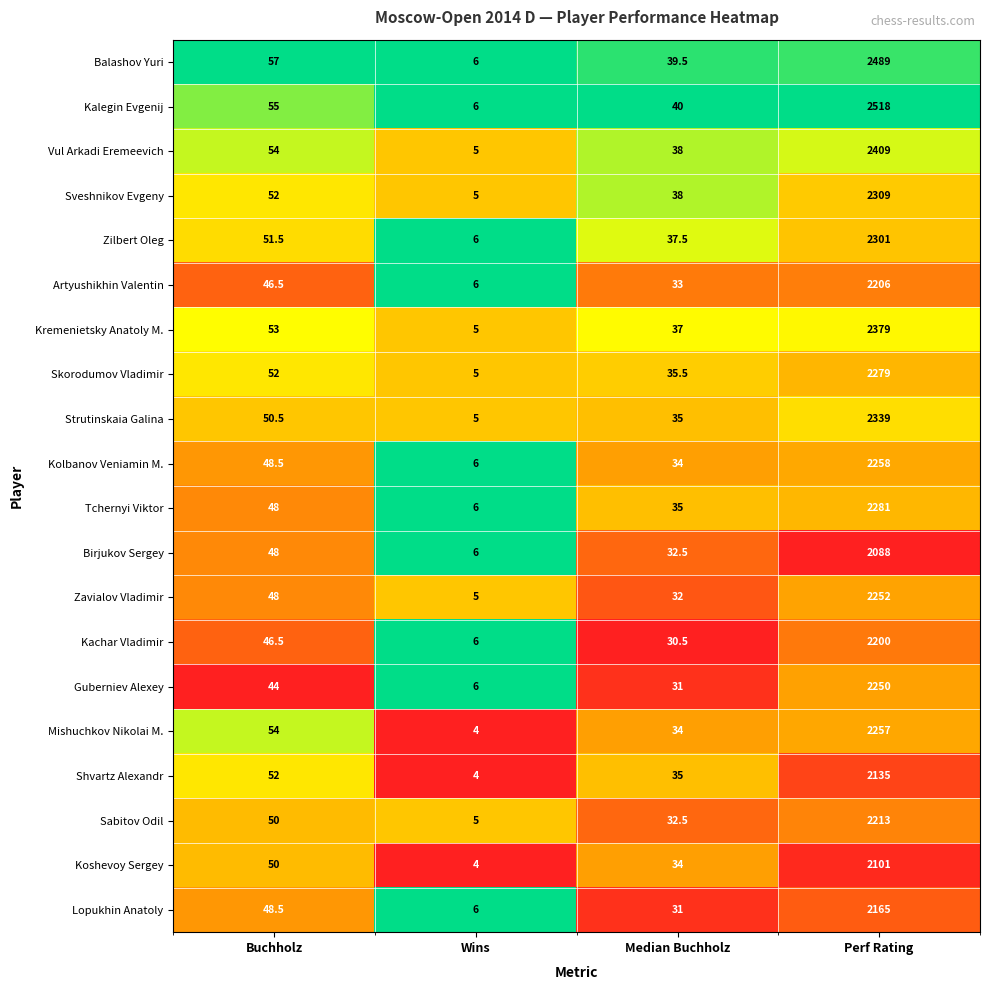

What is the difference between the maximum and minimum values in the Kremenietsky Anatoly M. series?

2374.0